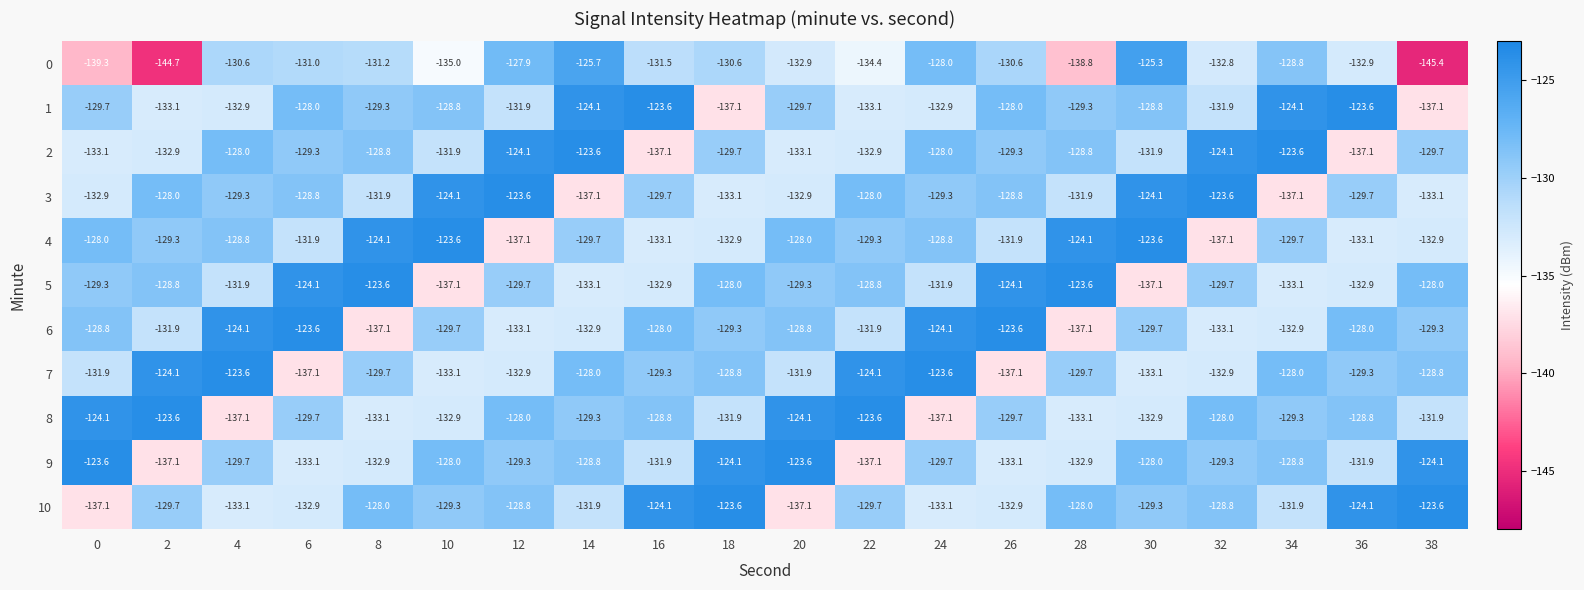

Is the value of 0 at 34 greater than the value of 8 at 10?

Yes